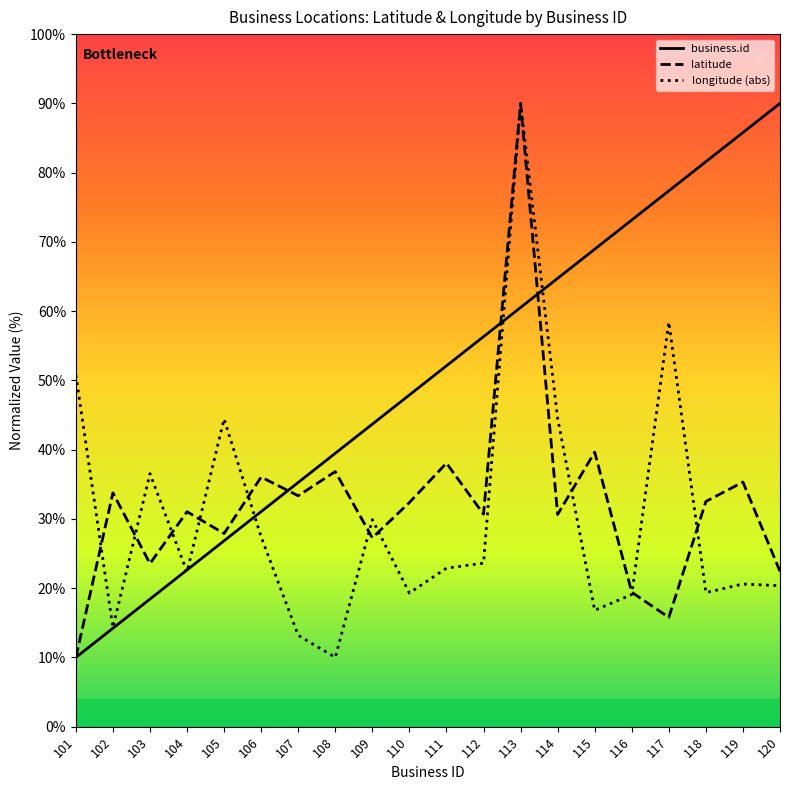

Reading left to right, list all the values displayed in this chart.

business.id: 101=10.0	102=14.2	103=18.4	104=22.6	105=26.8	106=31.1	107=35.3	108=39.5	109=43.7	110=47.9	111=52.1	112=56.3	113=60.5	114=64.7	115=68.9	116=73.2	117=77.4	118=81.6	119=85.8	120=90.0
latitude: 101=10.0	102=33.8	103=23.5	104=31.0	105=27.9	106=36.0	107=33.3	108=36.8	109=27.3	110=32.4	111=38.1	112=30.7	113=90.0	114=30.6	115=39.6	116=19.4	117=15.8	118=32.5	119=35.3	120=22.4
longitude (abs): 101=50.8	102=14.3	103=36.5	104=22.3	105=44.4	106=27.4	107=13.2	108=10.0	109=29.9	110=19.3	111=22.9	112=23.6	113=90.0	114=44.5	115=16.8	116=19.1	117=58.4	118=19.4	119=20.6	120=20.4